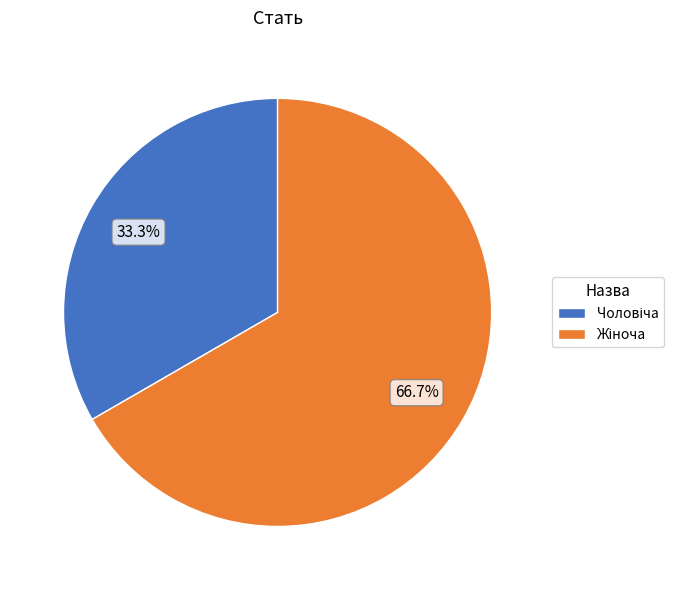

Does any single category account for the majority?

Yes